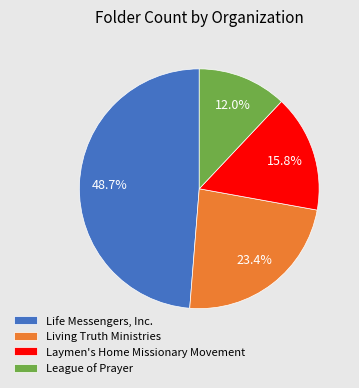

Which slice is the largest?

Life Messengers, Inc.